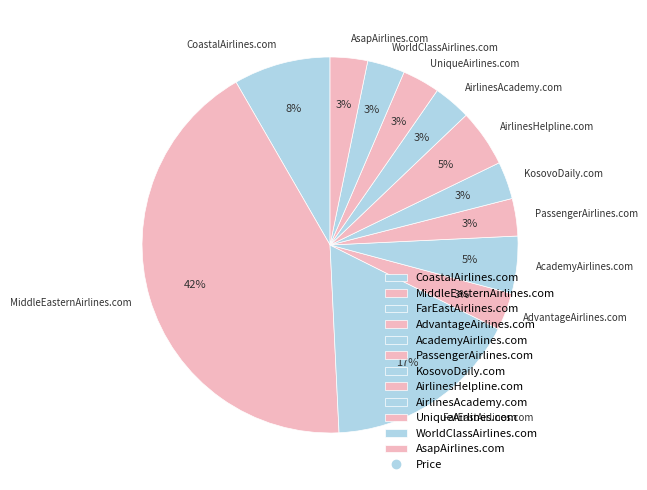

Do UniqueAirlines.com and AcademyAirlines.com together represent more than half of the pie?

No